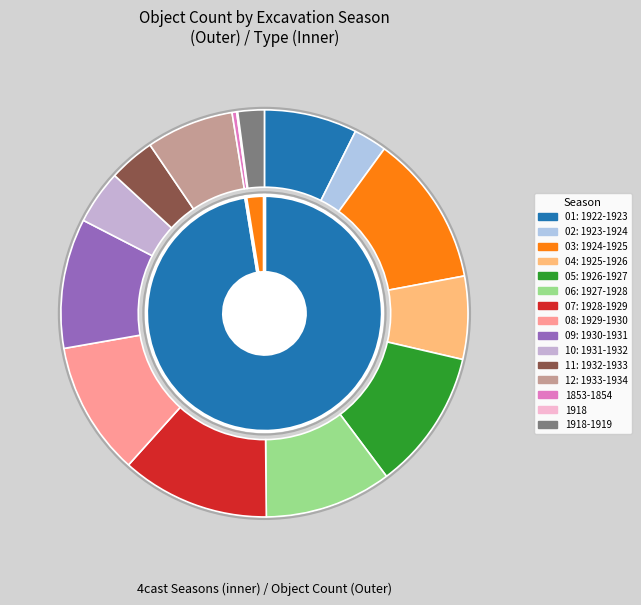

How many segments does this pie chart have?

15